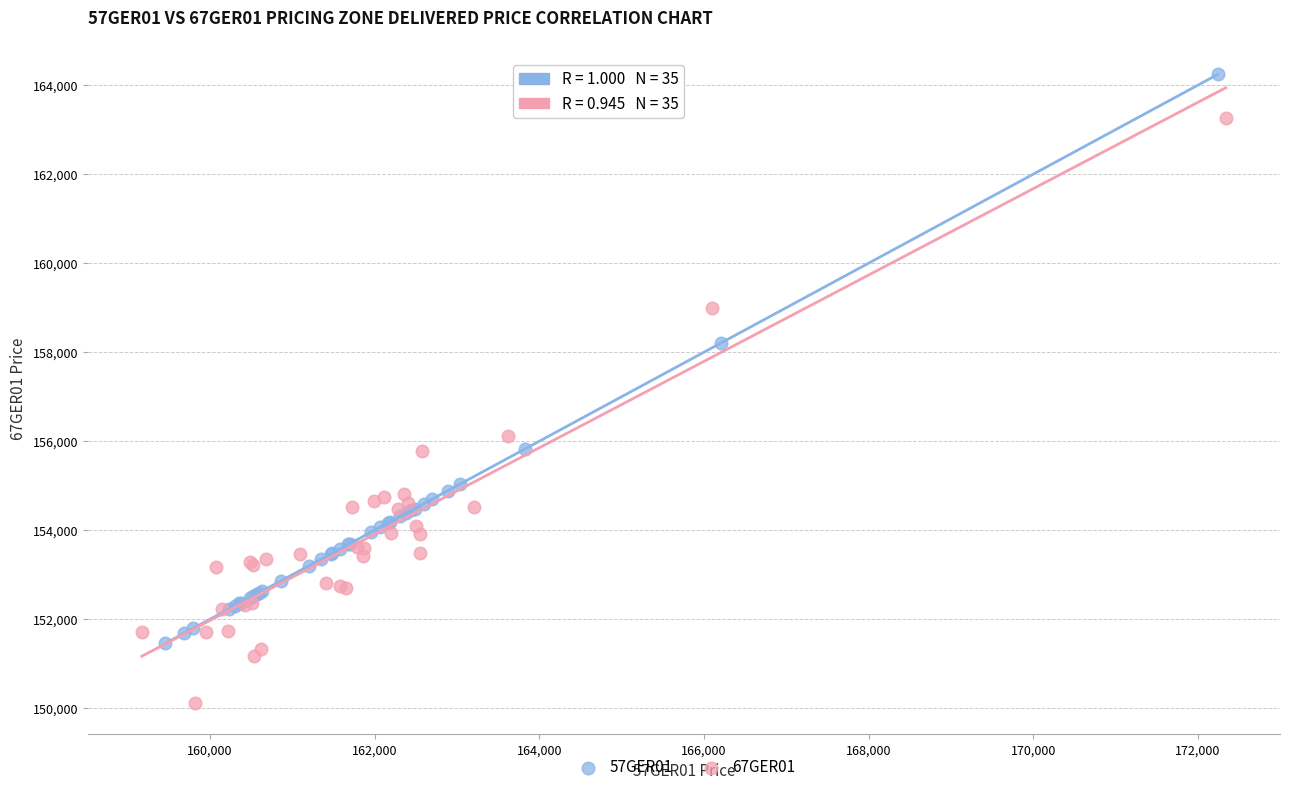

Which series has the widest spread of Y values?

67GER01